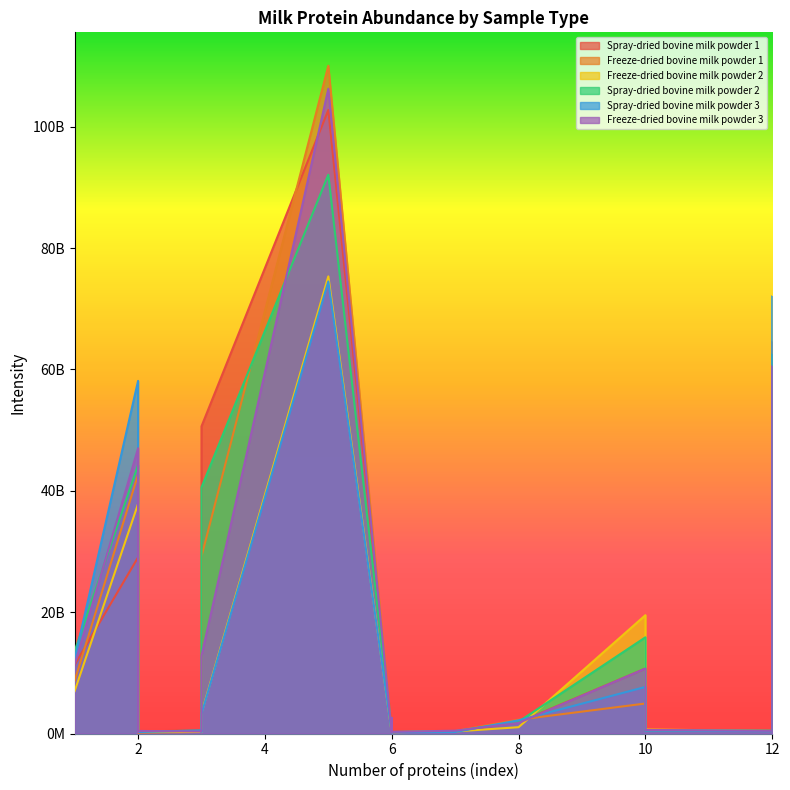

Which series has the largest total across all categories?

Spray-dried bovine milk powder 2